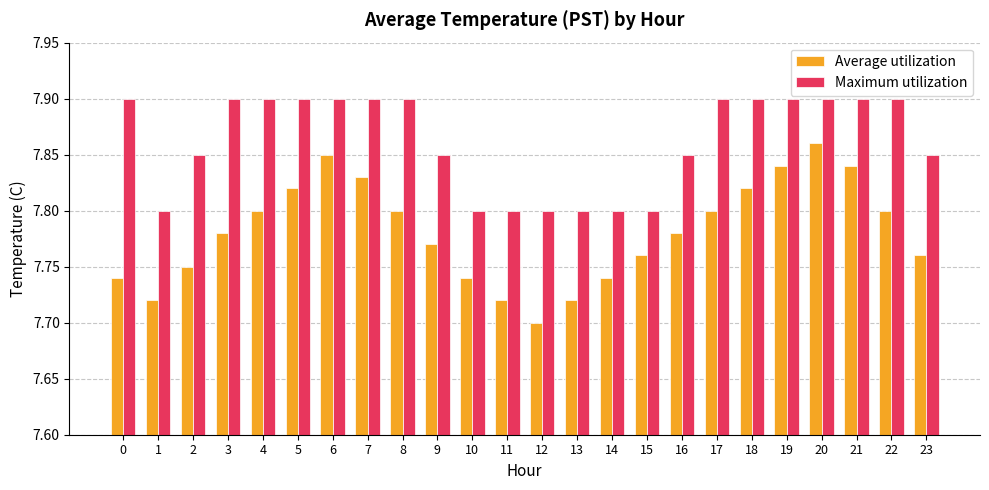

Rank the series by their maximum value, from lowest to highest.

Average utilization, Maximum utilization